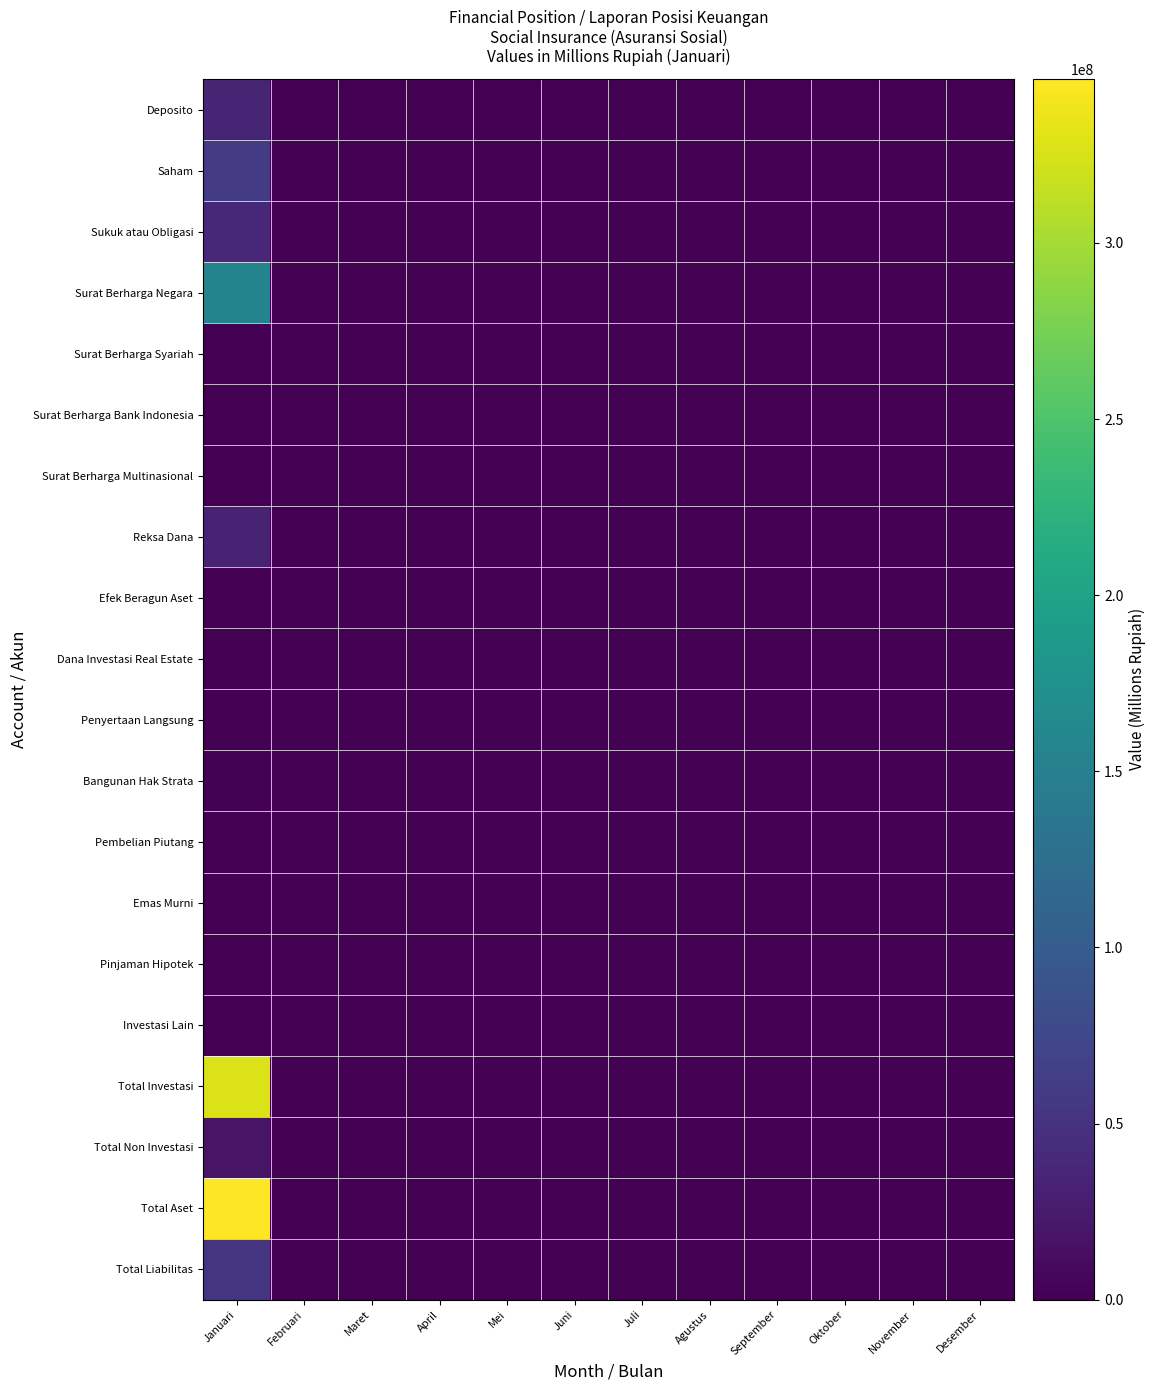

At how many categories does at least one series exceed 287508143?

1